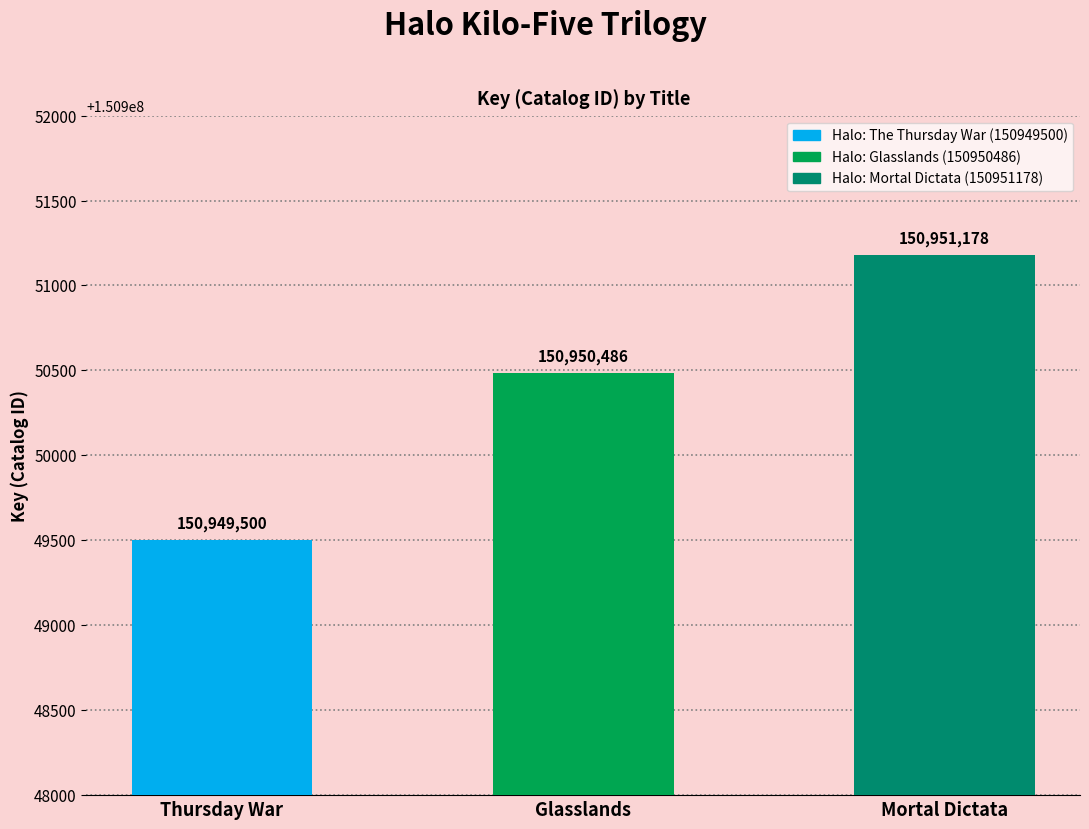

The chart shows a value of 150949500 at Thursday War. True or false?

True